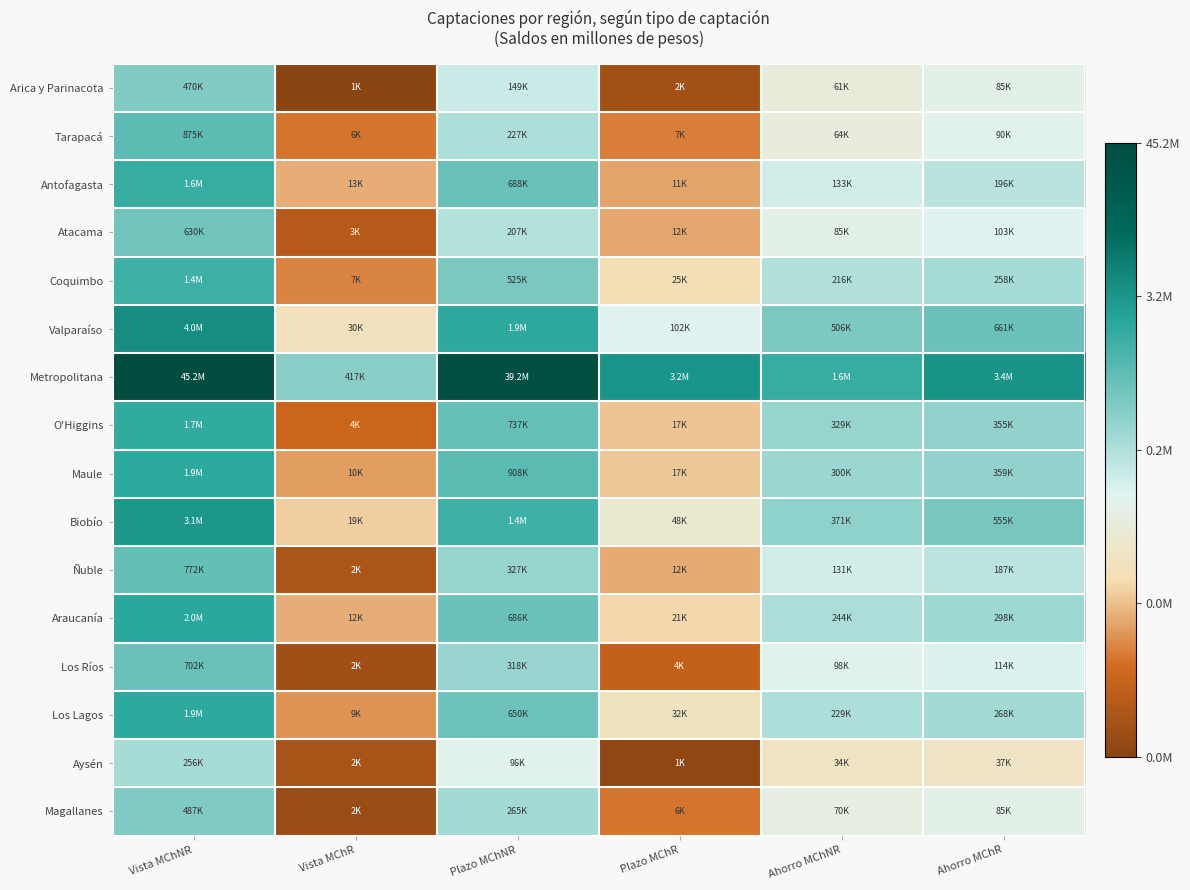

Rank the series by their maximum value, from lowest to highest.

Aysén, Arica y Parinacota, Magallanes, Atacama, Los Ríos, Ñuble, Tarapacá, Coquimbo, Antofagasta, O'Higgins, Maule, Los Lagos, Araucanía, Biobío, Valparaíso, Metropolitana